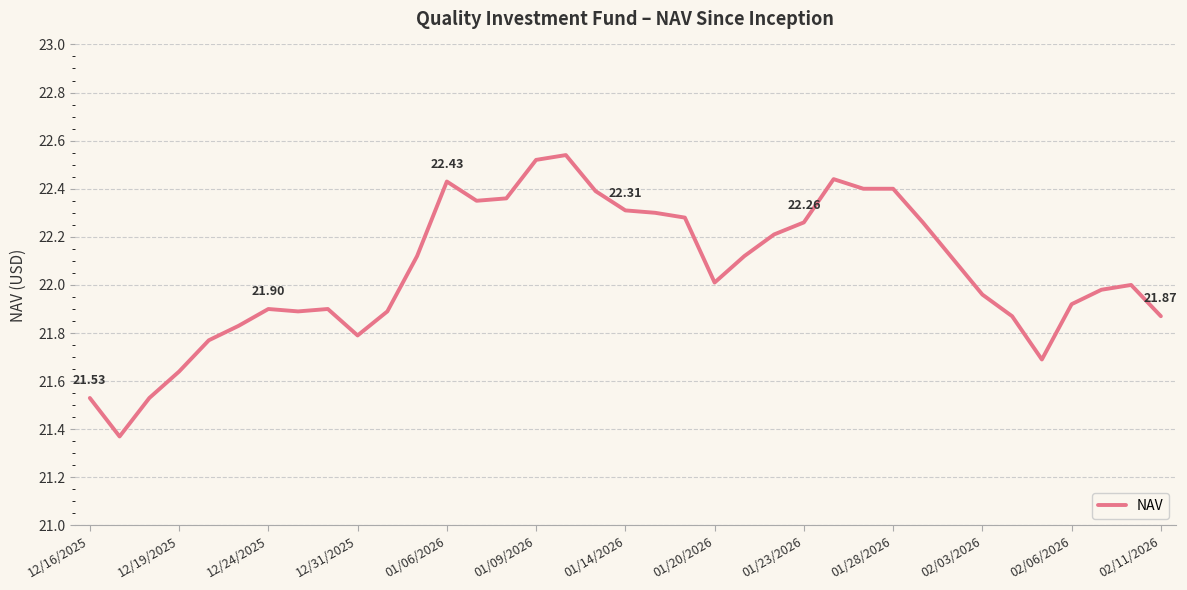

What is the difference between the maximum and minimum values?

1.2